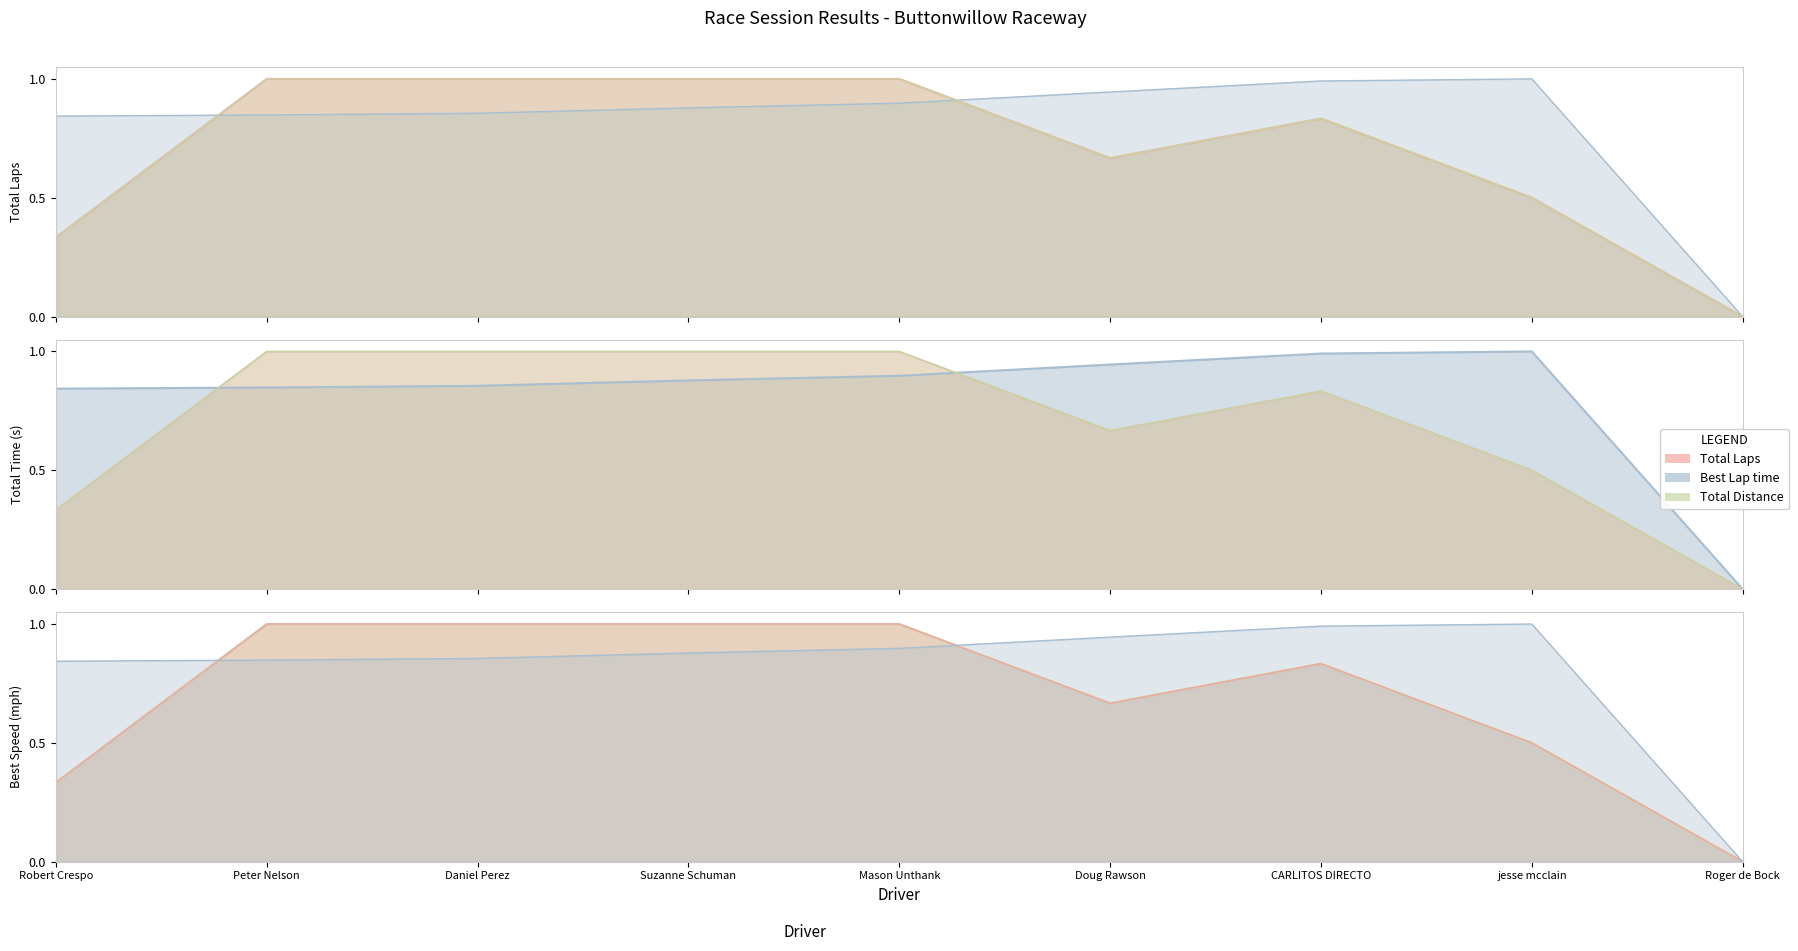

Between which two adjacent categories do Best Lap time and Total Distance first intersect?

Robert Crespo and Peter Nelson